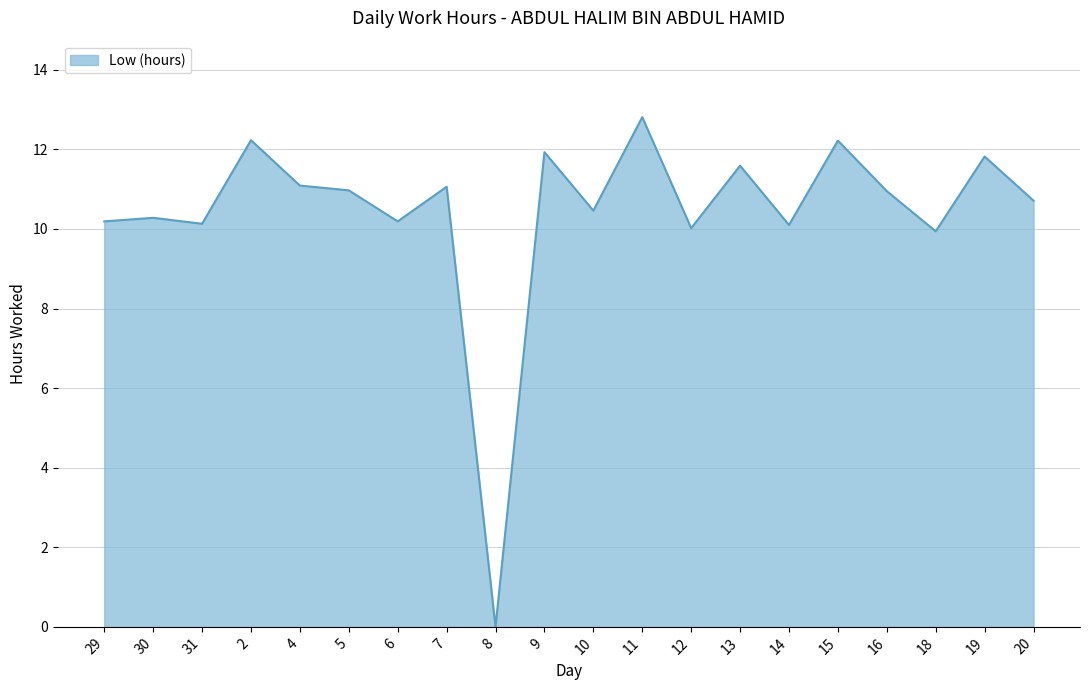

How many series are shown in this chart?

1